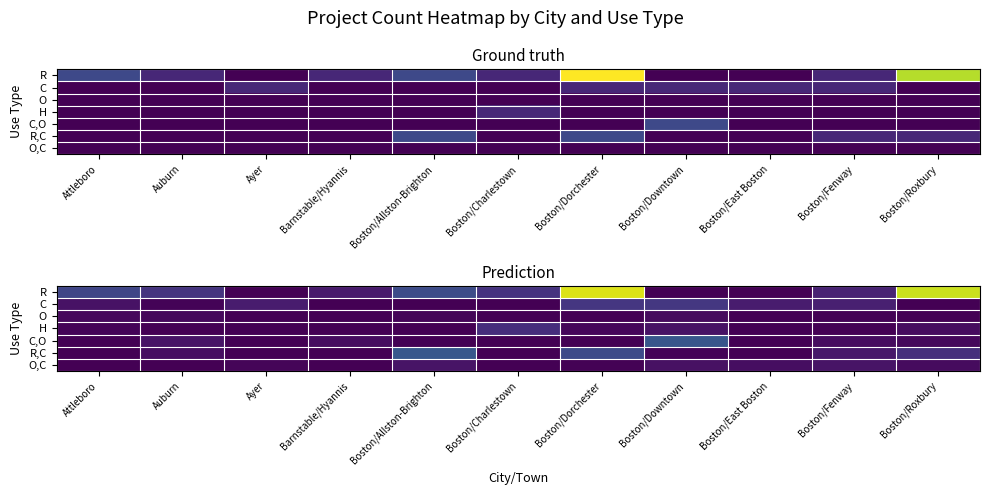

Which series has the widest spread of values?

R